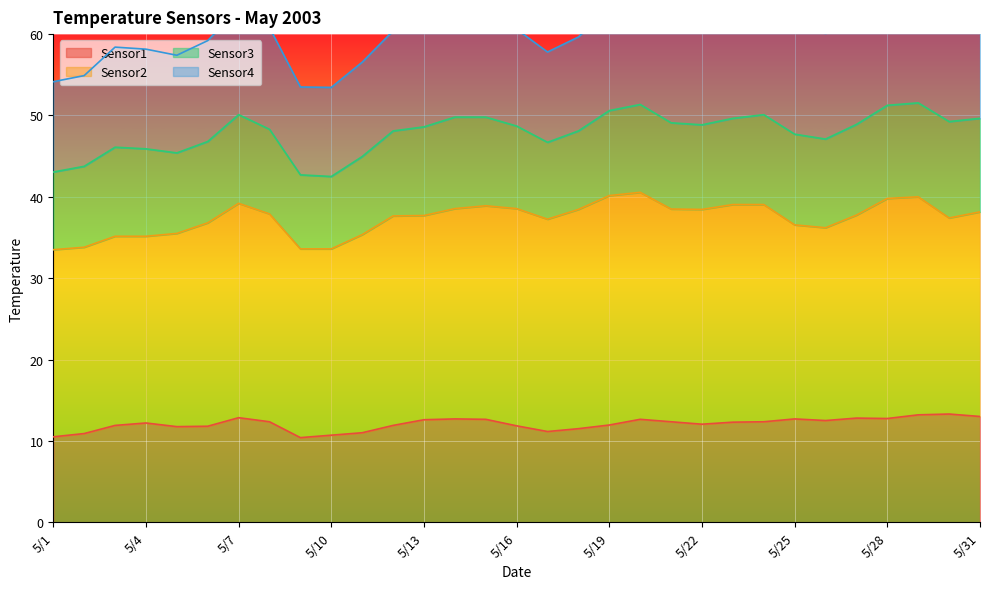

What is the sum of all Sensor1 values?

374.6